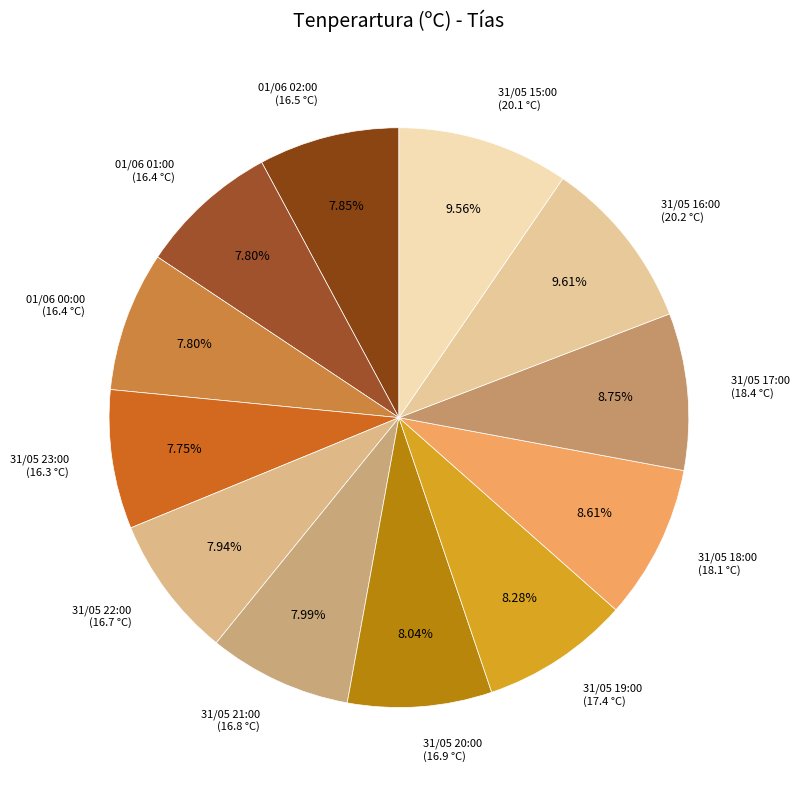

Which has a higher value, 31/05 18:00 (18.1 °C) or 01/06 00:00 (16.4 °C)?

31/05 18:00 (18.1 °C)